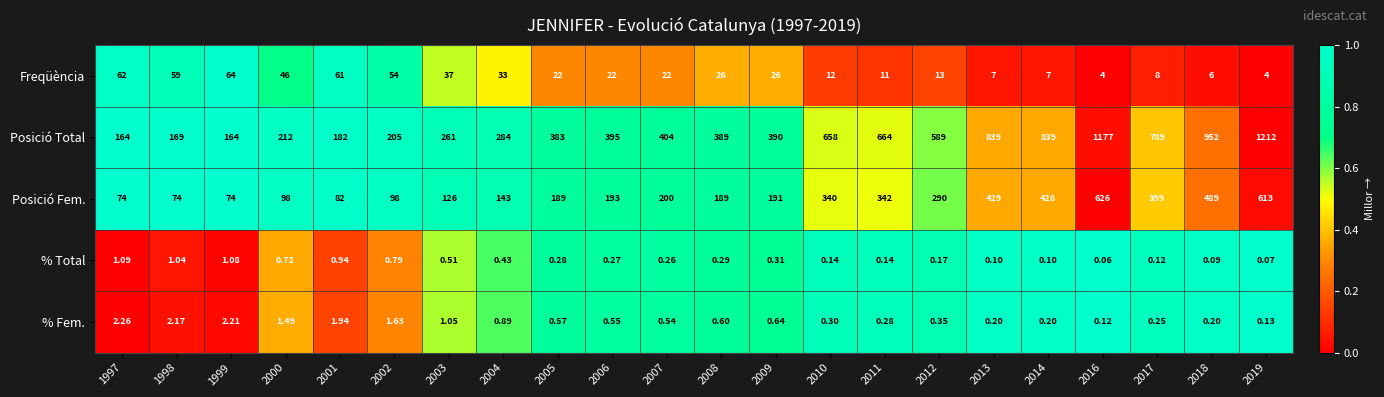

Between 1999 and 2016, which series saw the biggest shift?

Posició Total